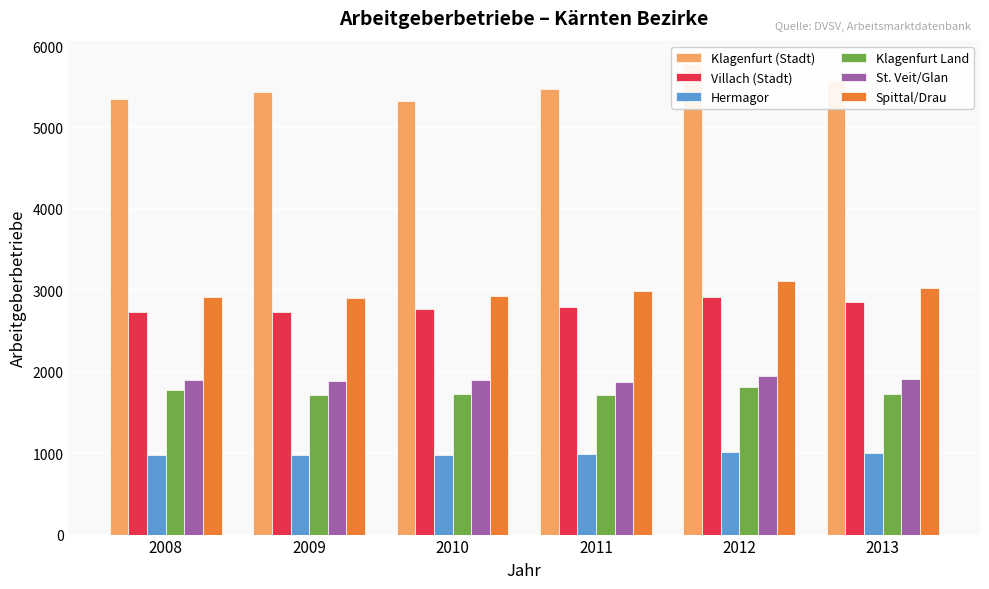

What are all the series names shown in the legend?

Klagenfurt (Stadt), Villach (Stadt), Hermagor, Klagenfurt Land, St. Veit/Glan, Spittal/Drau